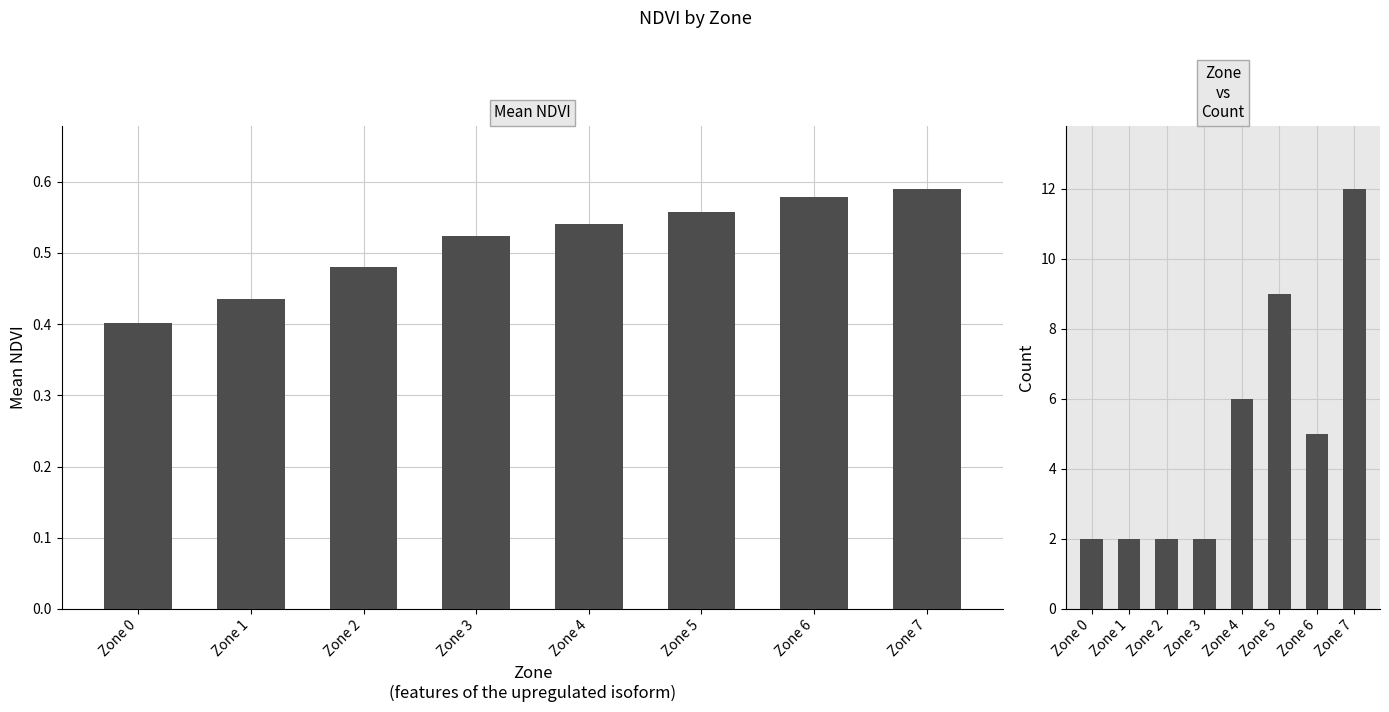

Which series has the largest total across all categories?

count